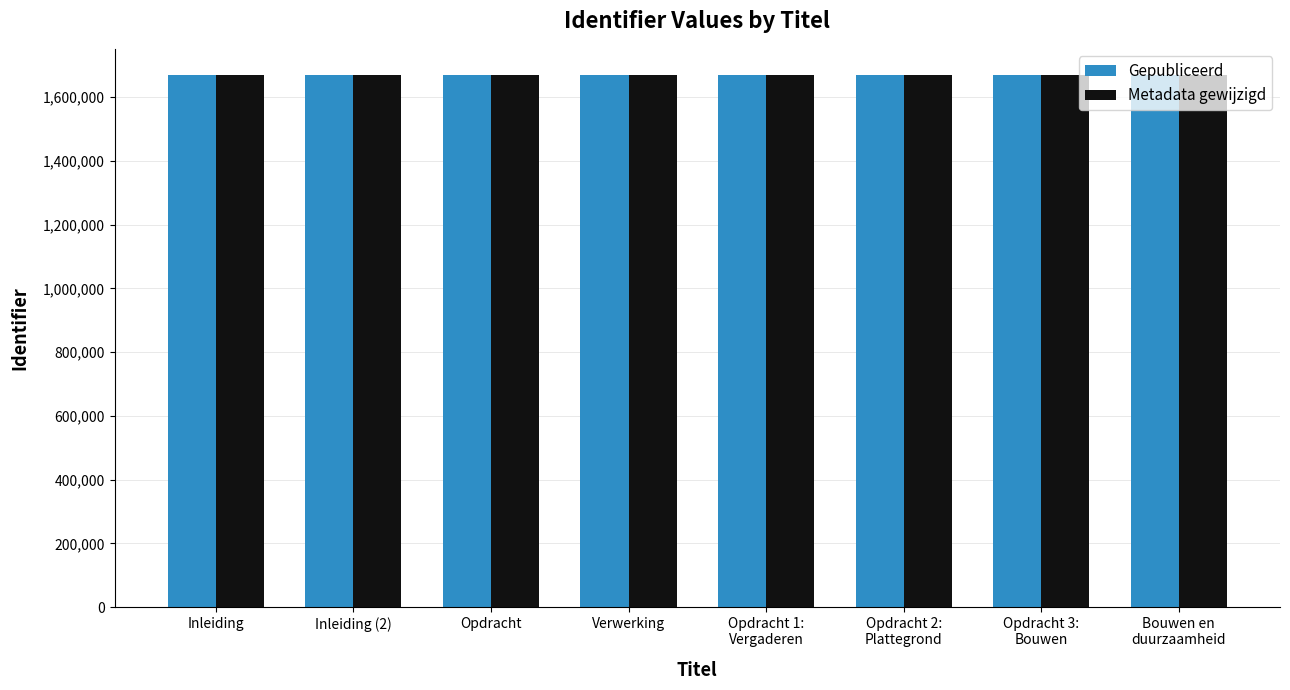

How many bars are there in each group?

2